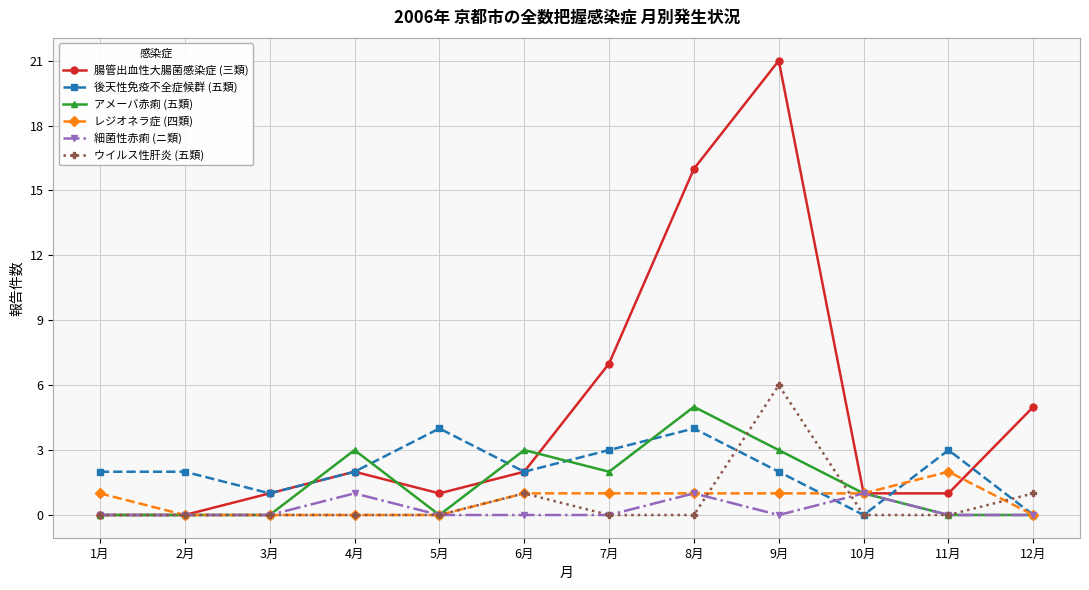

Rank the series by their maximum value, from lowest to highest.

細菌性赤痢 (ニ類), レジオネラ症 (四類), 後天性免疫不全症候群 (五類), アメーバ赤痢 (五類), ウイルス性肝炎 (五類), 腸管出血性大腸菌感染症 (三類)